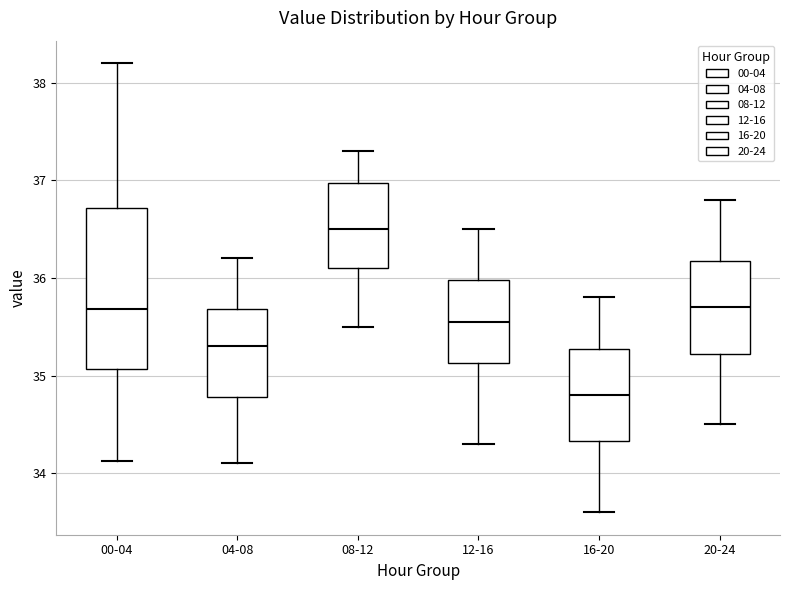

Reading left to right, read every box against the y-axis: the position of its median line, the range the box covers, and the ends of its whiskers. The values are not printed on the chart, so give them approximately, as read against the axis.

00-04: median 35.7, box 35.1 to 36.7, whiskers 34.1 to 38.2
04-08: median 35.3, box 34.8 to 35.7, whiskers 34.1 to 36.2
08-12: median 36.5, box 36.1 to 37.0, whiskers 35.5 to 37.3
12-16: median 35.6, box 35.1 to 36.0, whiskers 34.3 to 36.5
16-20: median 34.8, box 34.3 to 35.3, whiskers 33.6 to 35.8
20-24: median 35.7, box 35.2 to 36.2, whiskers 34.5 to 36.8